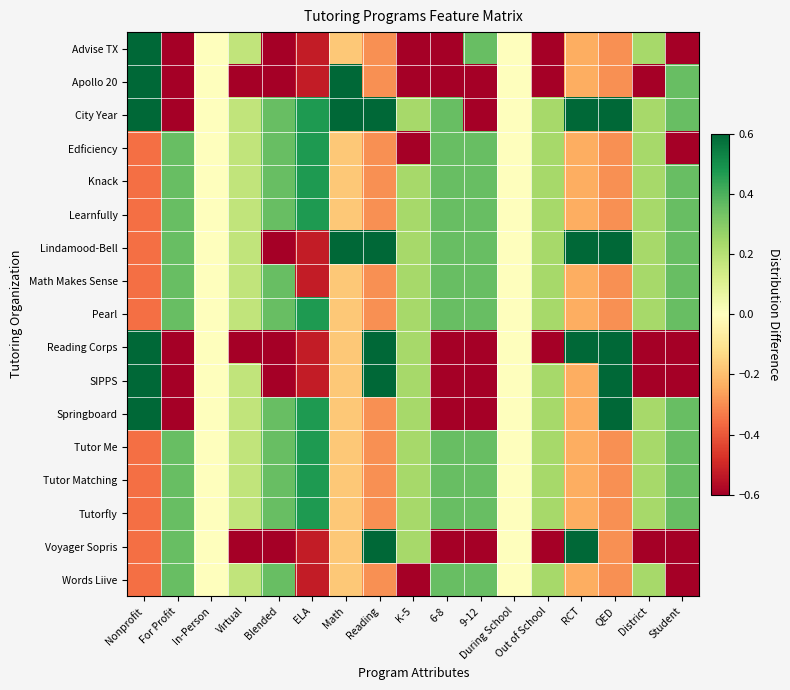

Reading left to right, extract all data points from this chart.

Advise TX: Nonprofit=0.6	For Profit=-0.6	In-Person=0.0	Virtual=0.2	Blended=-0.6	ELA=-0.5	Math=-0.2	Reading=-0.3	K-5=-0.8	6-8=-0.6	9-12=0.4	During School=0.0	Out of School=-0.8	RCT=-0.2	QED=-0.3	District=0.2	Student=-0.6
Apollo 20: Nonprofit=0.6	For Profit=-0.6	In-Person=0.0	Virtual=-0.8	Blended=-0.6	ELA=-0.5	Math=0.8	Reading=-0.3	K-5=-0.8	6-8=-0.6	9-12=-0.6	During School=0.0	Out of School=-0.8	RCT=-0.2	QED=-0.3	District=-0.8	Student=0.4
City Year: Nonprofit=0.6	For Profit=-0.6	In-Person=0.0	Virtual=0.2	Blended=0.4	ELA=0.5	Math=0.8	Reading=0.7	K-5=0.2	6-8=0.4	9-12=-0.6	During School=0.0	Out of School=0.2	RCT=0.8	QED=0.7	District=0.2	Student=0.4
Edficiency: Nonprofit=-0.4	For Profit=0.4	In-Person=0.0	Virtual=0.2	Blended=0.4	ELA=0.5	Math=-0.2	Reading=-0.3	K-5=-0.8	6-8=0.4	9-12=0.4	During School=0.0	Out of School=0.2	RCT=-0.2	QED=-0.3	District=0.2	Student=-0.6
Knack: Nonprofit=-0.4	For Profit=0.4	In-Person=0.0	Virtual=0.2	Blended=0.4	ELA=0.5	Math=-0.2	Reading=-0.3	K-5=0.2	6-8=0.4	9-12=0.4	During School=0.0	Out of School=0.2	RCT=-0.2	QED=-0.3	District=0.2	Student=0.4
Learnfully: Nonprofit=-0.4	For Profit=0.4	In-Person=0.0	Virtual=0.2	Blended=0.4	ELA=0.5	Math=-0.2	Reading=-0.3	K-5=0.2	6-8=0.4	9-12=0.4	During School=0.0	Out of School=0.2	RCT=-0.2	QED=-0.3	District=0.2	Student=0.4
Lindamood-Bell: Nonprofit=-0.4	For Profit=0.4	In-Person=0.0	Virtual=0.2	Blended=-0.6	ELA=-0.5	Math=0.8	Reading=0.7	K-5=0.2	6-8=0.4	9-12=0.4	During School=0.0	Out of School=0.2	RCT=0.8	QED=0.7	District=0.2	Student=0.4
Math Makes Sense: Nonprofit=-0.4	For Profit=0.4	In-Person=0.0	Virtual=0.2	Blended=0.4	ELA=-0.5	Math=-0.2	Reading=-0.3	K-5=0.2	6-8=0.4	9-12=0.4	During School=0.0	Out of School=0.2	RCT=-0.2	QED=-0.3	District=0.2	Student=0.4
Pearl: Nonprofit=-0.4	For Profit=0.4	In-Person=0.0	Virtual=0.2	Blended=0.4	ELA=0.5	Math=-0.2	Reading=-0.3	K-5=0.2	6-8=0.4	9-12=0.4	During School=0.0	Out of School=0.2	RCT=-0.2	QED=-0.3	District=0.2	Student=0.4
Reading Corps: Nonprofit=0.6	For Profit=-0.6	In-Person=0.0	Virtual=-0.8	Blended=-0.6	ELA=-0.5	Math=-0.2	Reading=0.7	K-5=0.2	6-8=-0.6	9-12=-0.6	During School=0.0	Out of School=-0.8	RCT=0.8	QED=0.7	District=-0.8	Student=-0.6
SIPPS: Nonprofit=0.6	For Profit=-0.6	In-Person=0.0	Virtual=0.2	Blended=-0.6	ELA=-0.5	Math=-0.2	Reading=0.7	K-5=0.2	6-8=-0.6	9-12=-0.6	During School=0.0	Out of School=0.2	RCT=-0.2	QED=0.7	District=-0.8	Student=-0.6
Springboard: Nonprofit=0.6	For Profit=-0.6	In-Person=0.0	Virtual=0.2	Blended=0.4	ELA=0.5	Math=-0.2	Reading=-0.3	K-5=0.2	6-8=-0.6	9-12=-0.6	During School=0.0	Out of School=0.2	RCT=-0.2	QED=0.7	District=0.2	Student=0.4
Tutor Me: Nonprofit=-0.4	For Profit=0.4	In-Person=0.0	Virtual=0.2	Blended=0.4	ELA=0.5	Math=-0.2	Reading=-0.3	K-5=0.2	6-8=0.4	9-12=0.4	During School=0.0	Out of School=0.2	RCT=-0.2	QED=-0.3	District=0.2	Student=0.4
Tutor Matching: Nonprofit=-0.4	For Profit=0.4	In-Person=0.0	Virtual=0.2	Blended=0.4	ELA=0.5	Math=-0.2	Reading=-0.3	K-5=0.2	6-8=0.4	9-12=0.4	During School=0.0	Out of School=0.2	RCT=-0.2	QED=-0.3	District=0.2	Student=0.4
Tutorfly: Nonprofit=-0.4	For Profit=0.4	In-Person=0.0	Virtual=0.2	Blended=0.4	ELA=0.5	Math=-0.2	Reading=-0.3	K-5=0.2	6-8=0.4	9-12=0.4	During School=0.0	Out of School=0.2	RCT=-0.2	QED=-0.3	District=0.2	Student=0.4
Voyager Sopris: Nonprofit=-0.4	For Profit=0.4	In-Person=0.0	Virtual=-0.8	Blended=-0.6	ELA=-0.5	Math=-0.2	Reading=0.7	K-5=0.2	6-8=-0.6	9-12=-0.6	During School=0.0	Out of School=-0.8	RCT=0.8	QED=-0.3	District=-0.8	Student=-0.6
Words Liive: Nonprofit=-0.4	For Profit=0.4	In-Person=0.0	Virtual=0.2	Blended=0.4	ELA=-0.5	Math=-0.2	Reading=-0.3	K-5=-0.8	6-8=0.4	9-12=0.4	During School=0.0	Out of School=0.2	RCT=-0.2	QED=-0.3	District=0.2	Student=-0.6